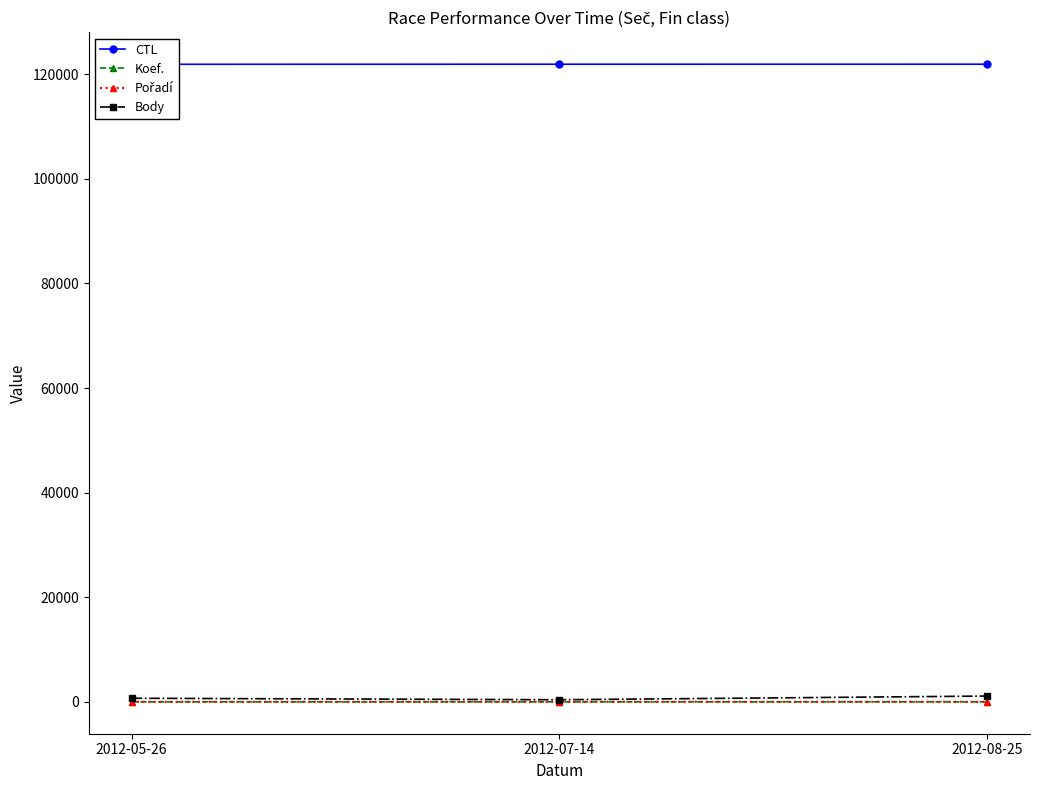

At how many categories does at least one series exceed 3295?

3